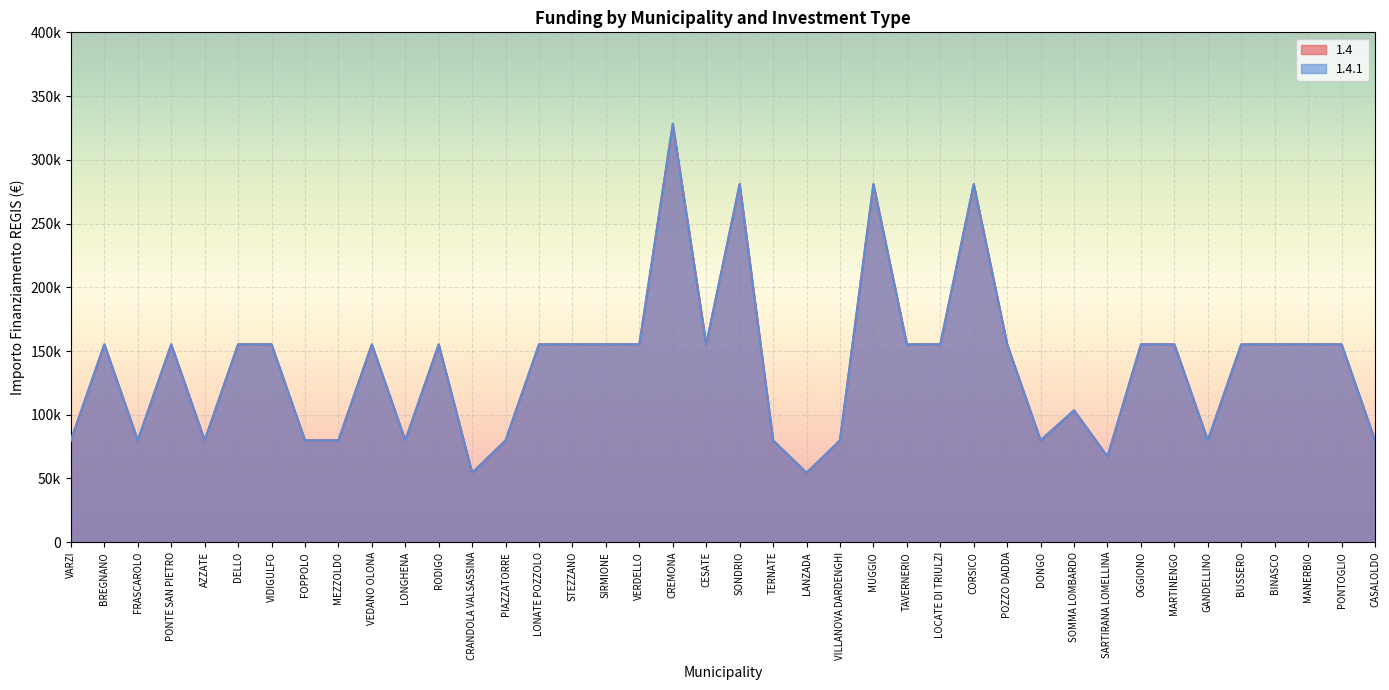

What are all the series names shown in the legend?

1.4, 1.4.1